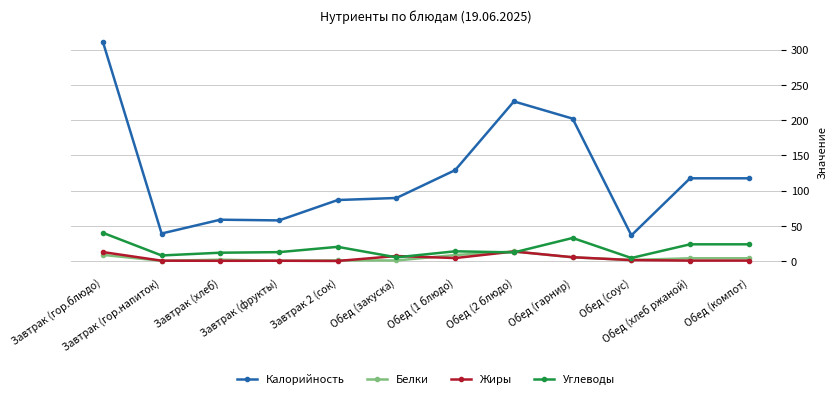

At how many categories does at least one series exceed 263?

1